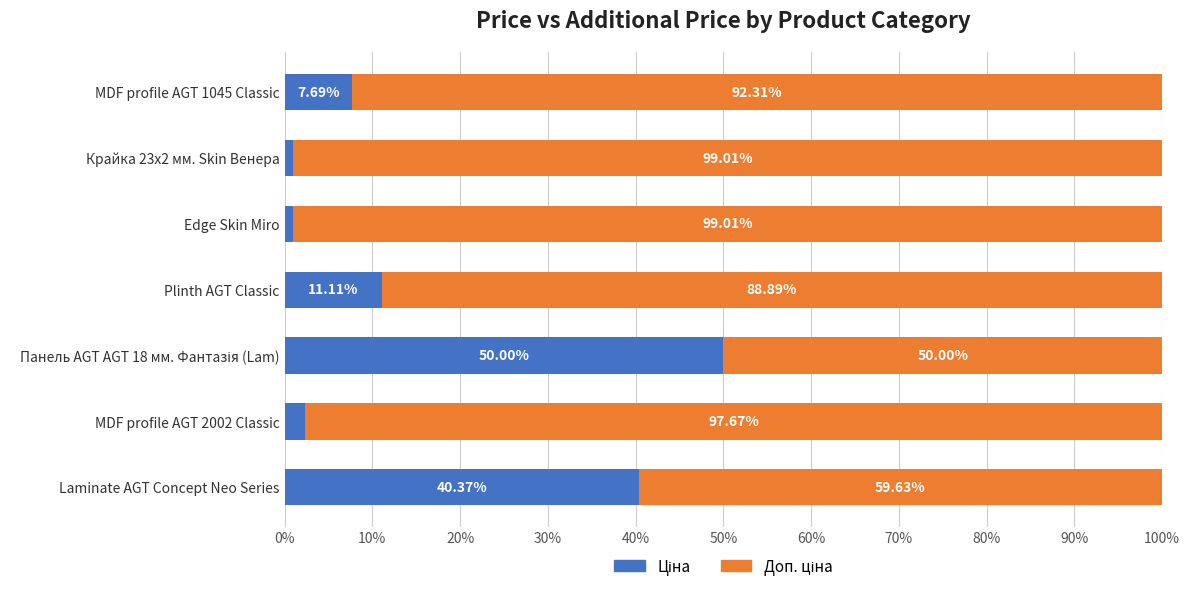

What is the total value across all series at Laminate AGT Concept Neo Series?

100.0